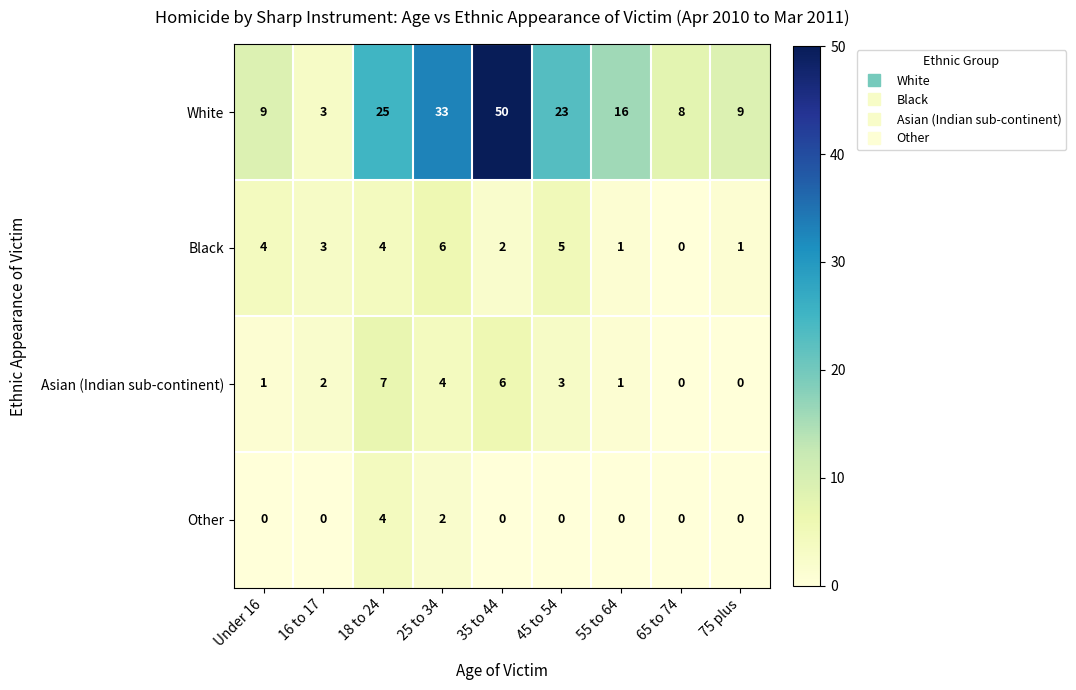

How many data points in Other are above 0?

2